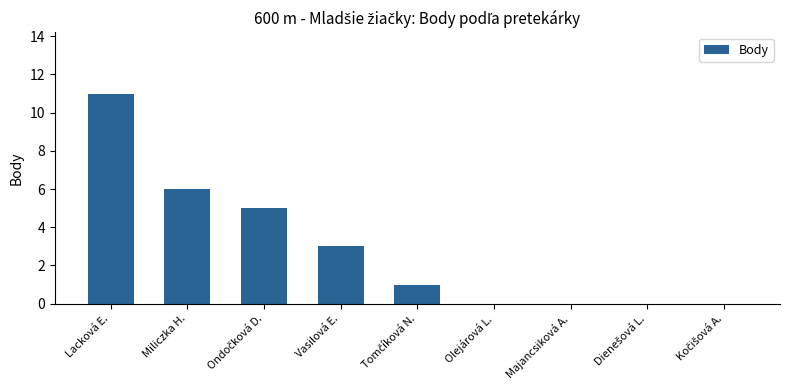

What is the sum of all values?

26